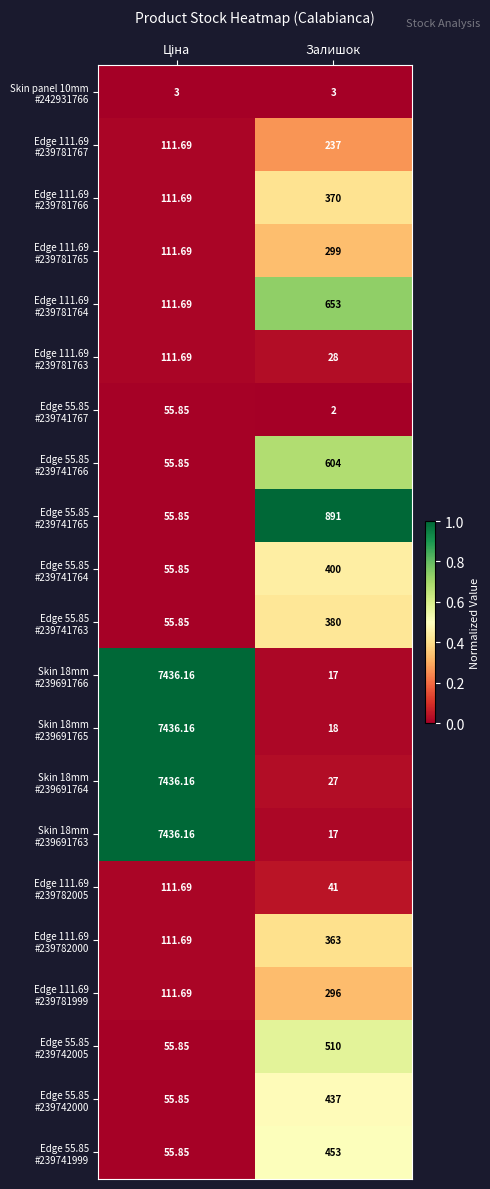

Which label corresponds to the smallest value in the chart?

Залишок